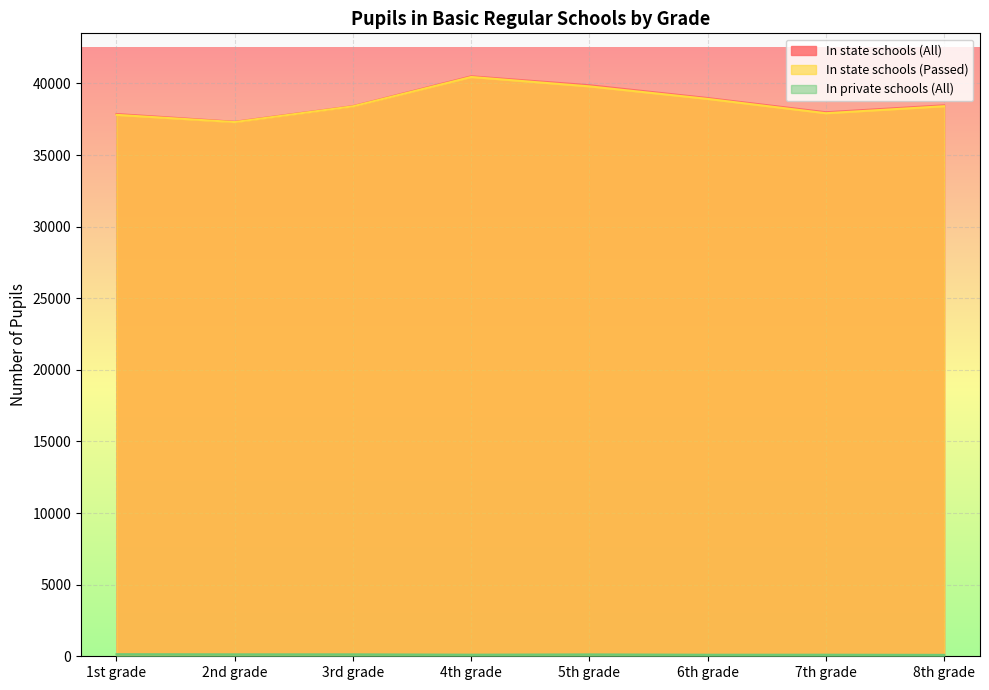

Which series has the largest range (max minus min)?

In state schools (All)